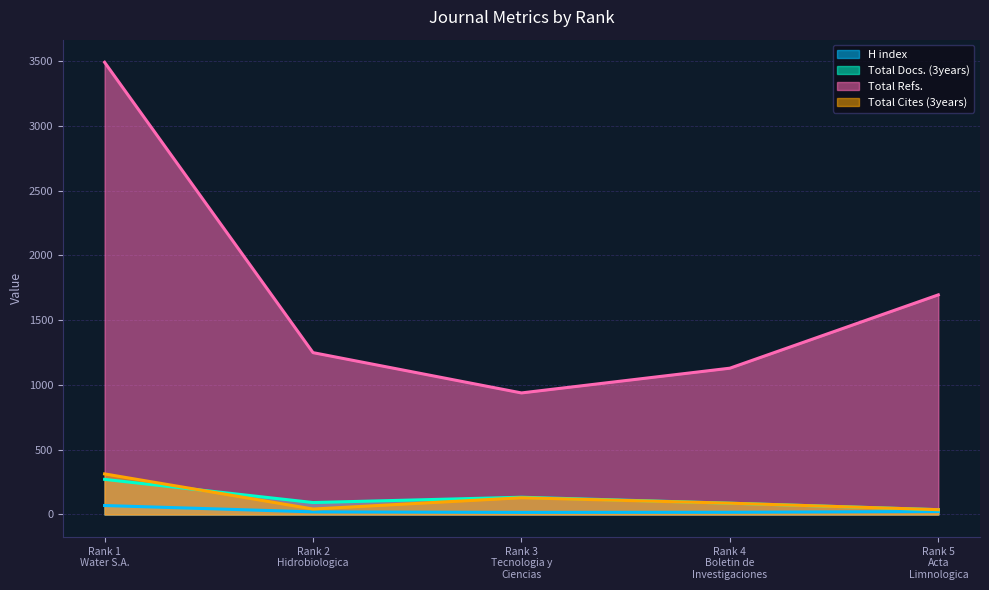

Is it true that Total Docs. (3years) equals 231 at Rank 3
Tecnologia y
Ciencias?

False